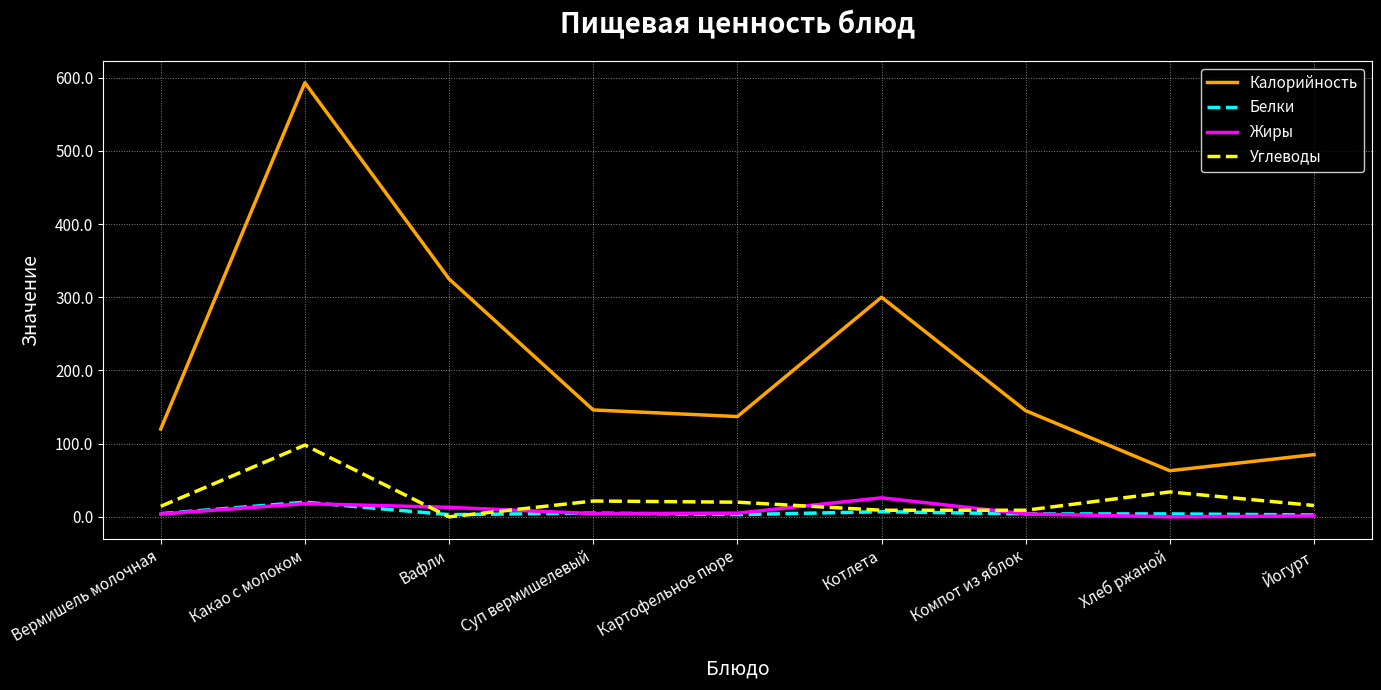

Which series ends up on top after the final intersection of Белки and Углеводы?

Углеводы